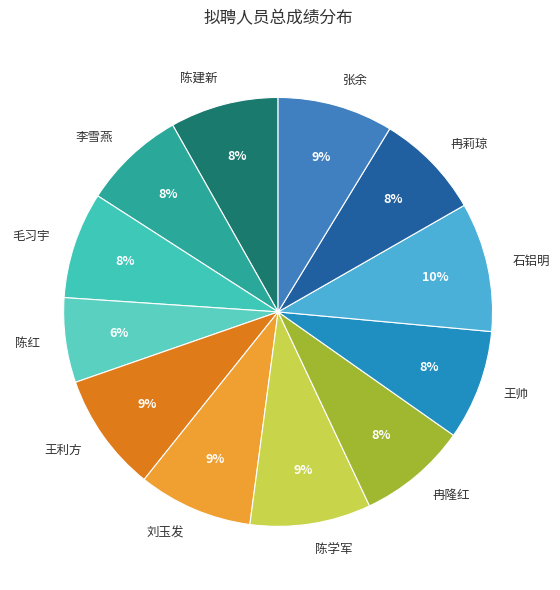

How many segments does this pie chart have?

12